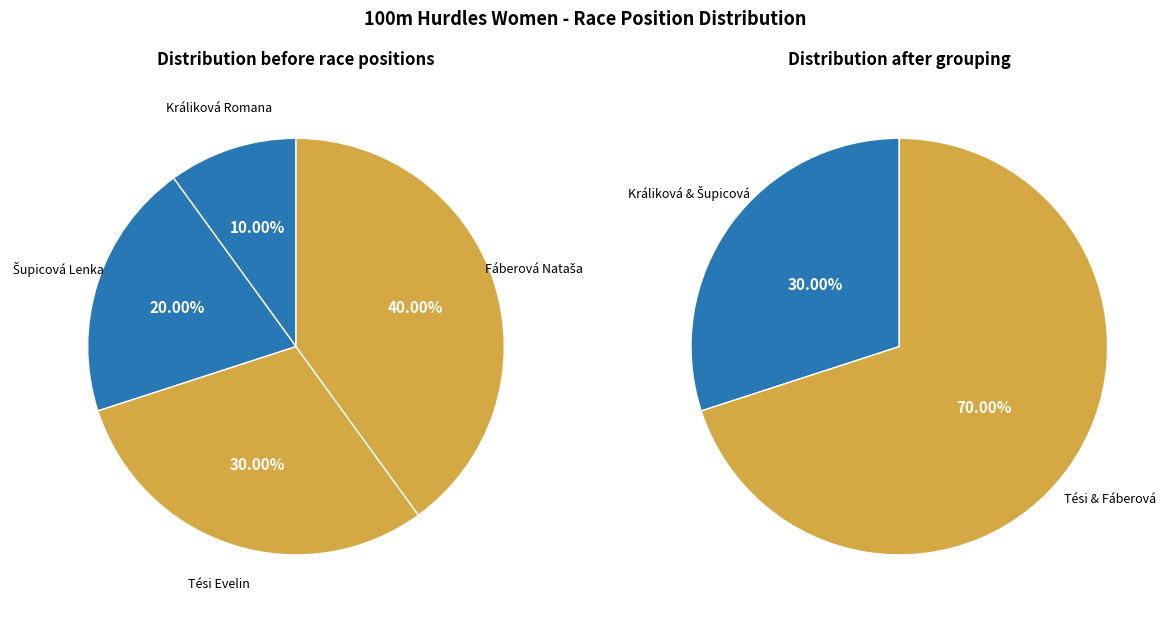

Rank the categories by value from lowest to highest.

Králiková Romana, Šupicová Lenka, Tési Evelin, Fáberová Nataša